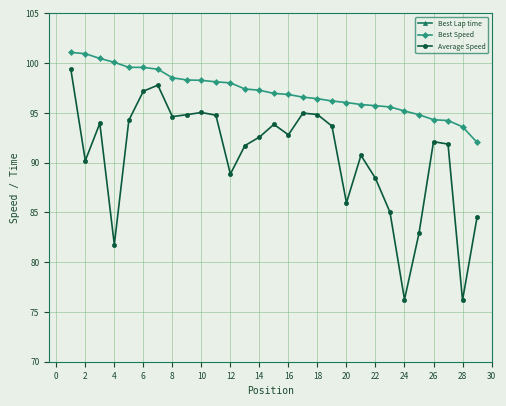

True or false: Best Speed and Average Speed intersect in this chart.

False